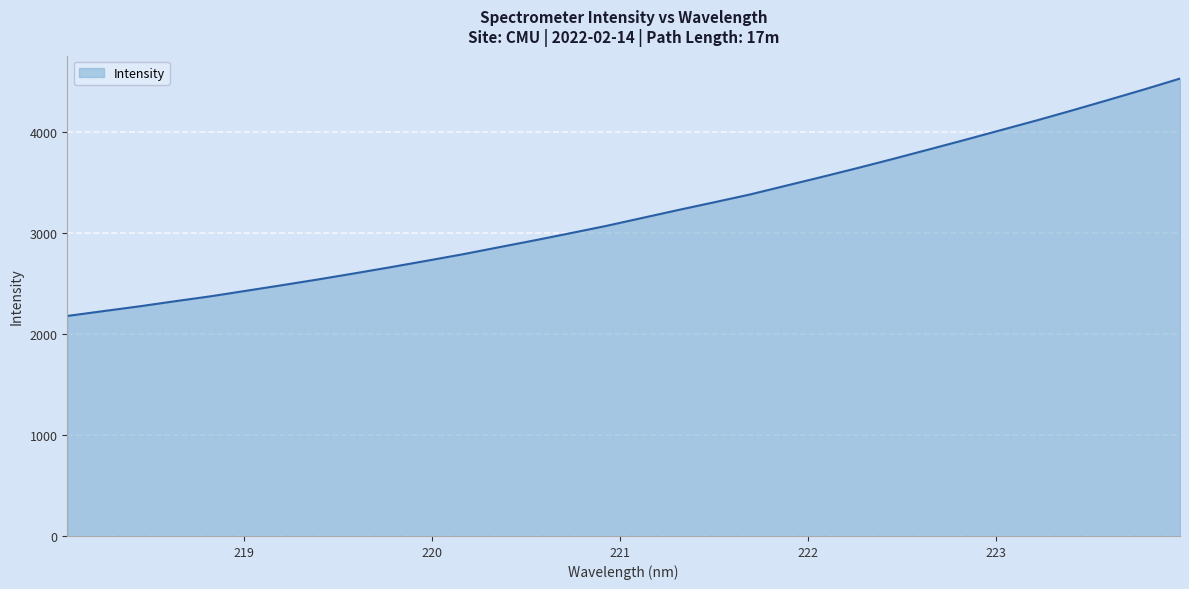

What is the difference between the maximum and minimum values?

2348.5